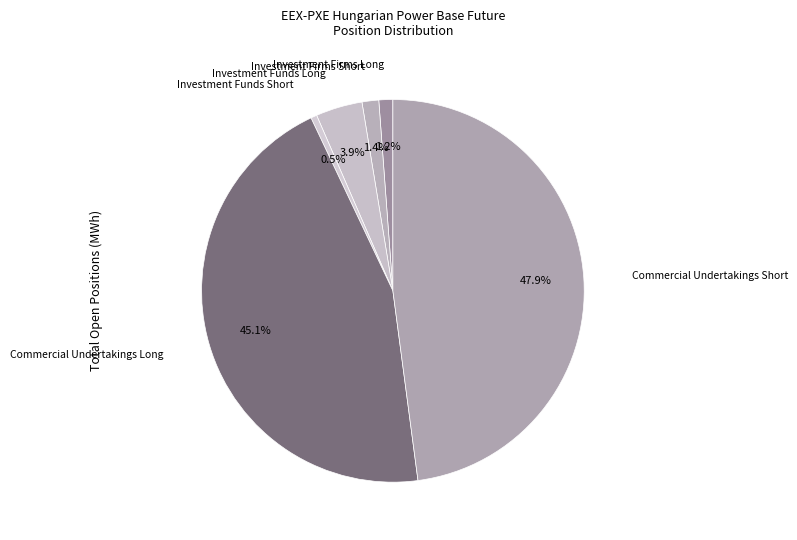

What percentage is the Commercial Undertakings Short slice, to the nearest percent?

48%